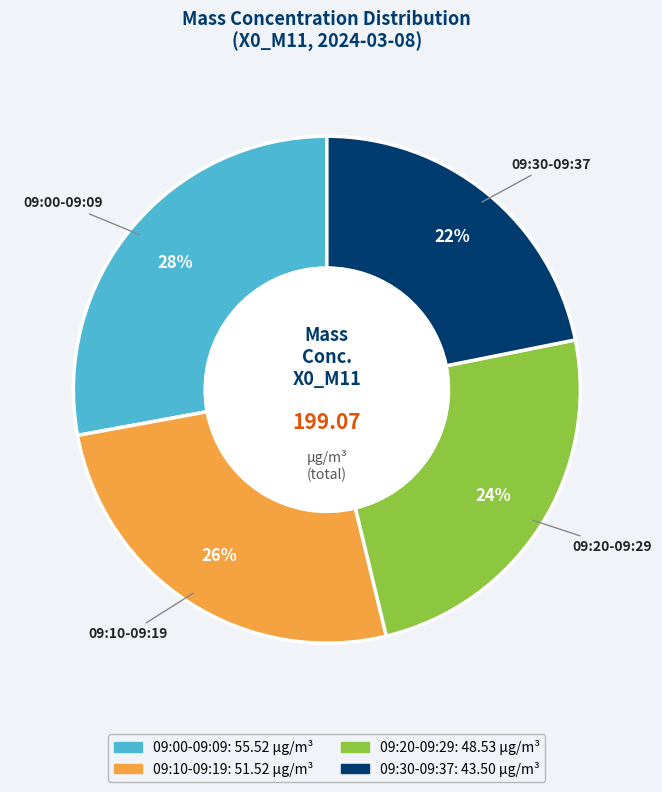

To the nearest percent, what is the average slice percentage?

25%